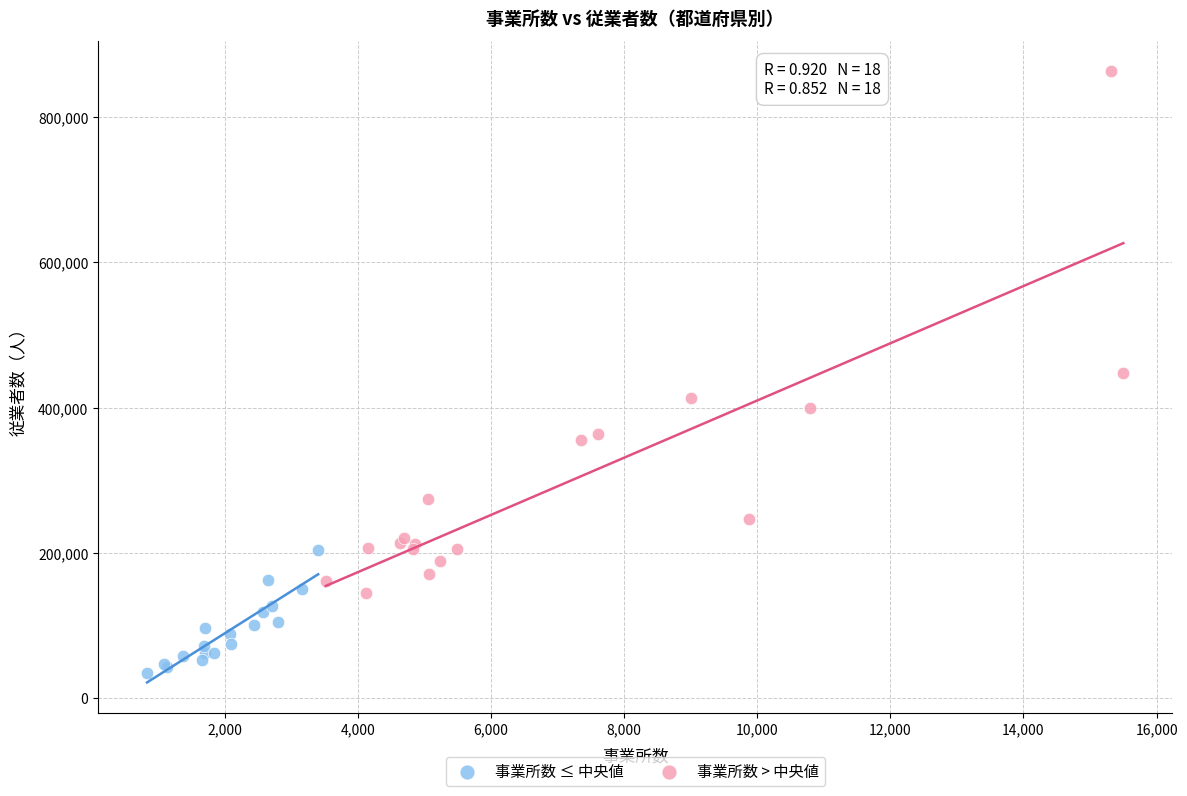

What are all the series names shown in the legend?

事業所数 ≤ 中央値, 事業所数 > 中央値